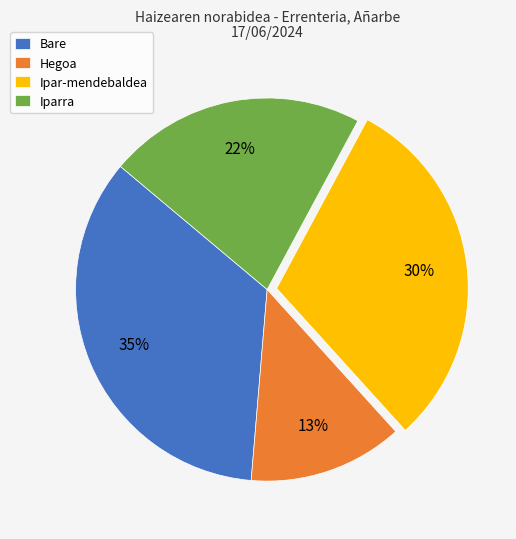

How many slices are in this pie chart?

4